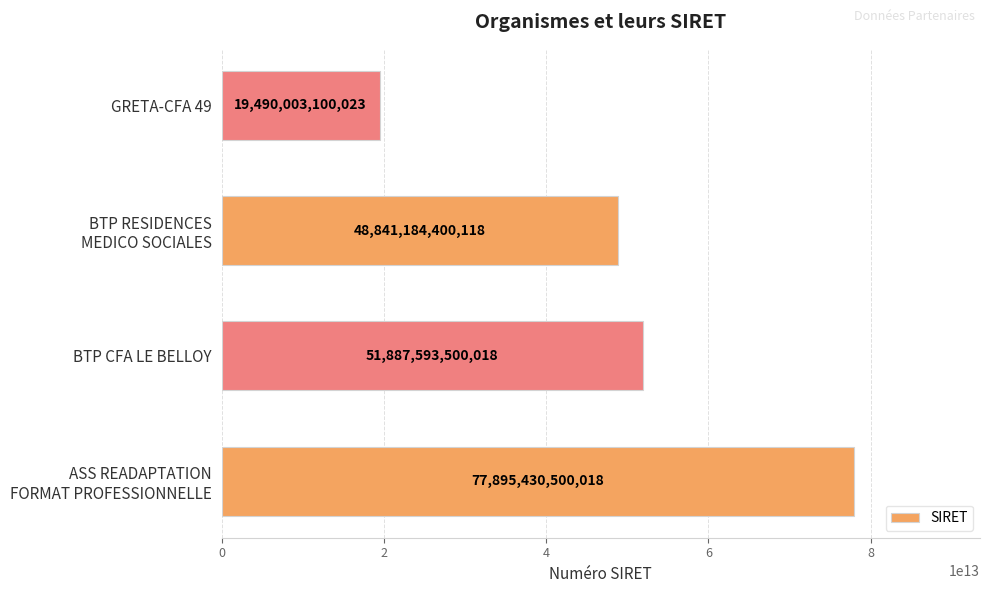

What is the difference between the second highest and second lowest values?

3046409099900